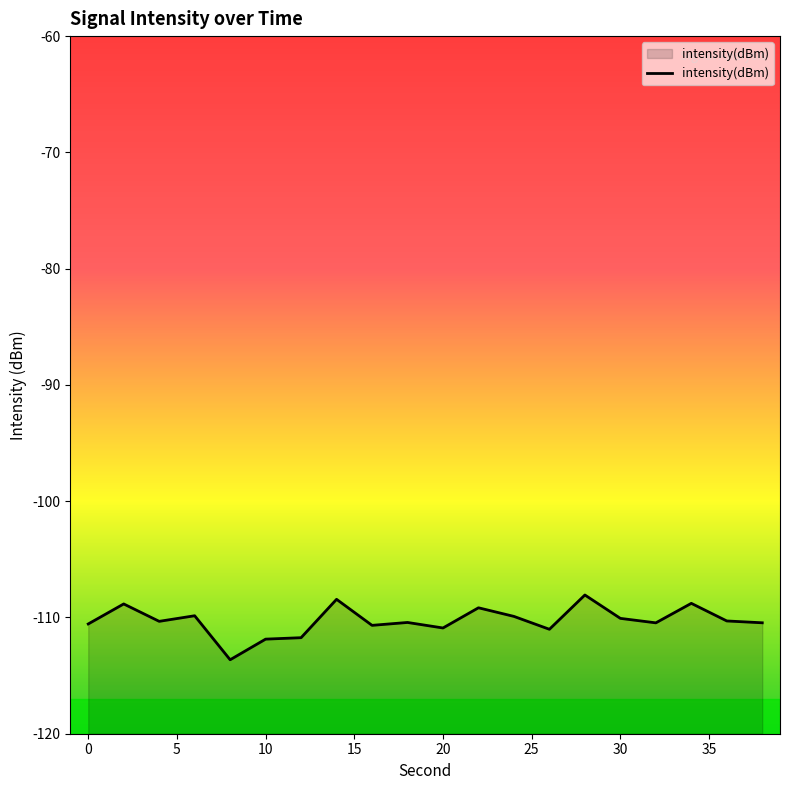

Is it true that the value at 32 is -153.2?

False